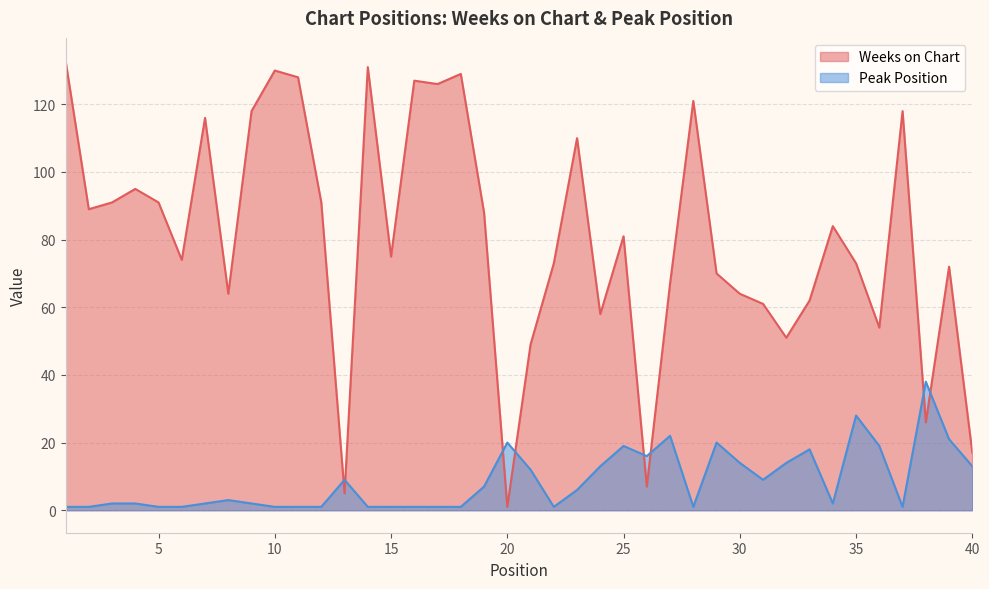

Where is the first local maximum for Peak Position?

8